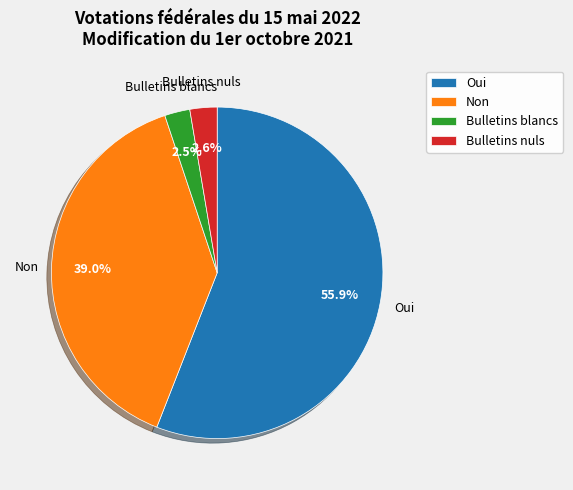

How much of the chart is everything except Bulletins blancs?

97.5%